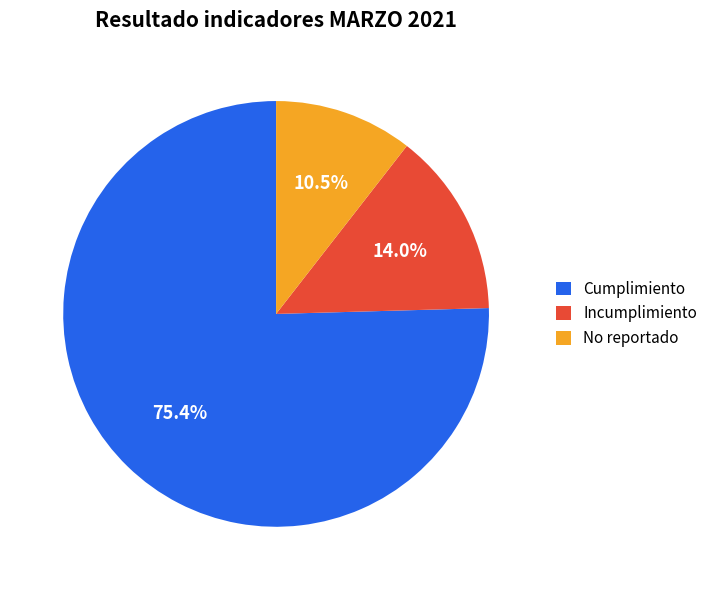

To the nearest percent, what is the combined percentage of No reportado and Cumplimiento?

86%